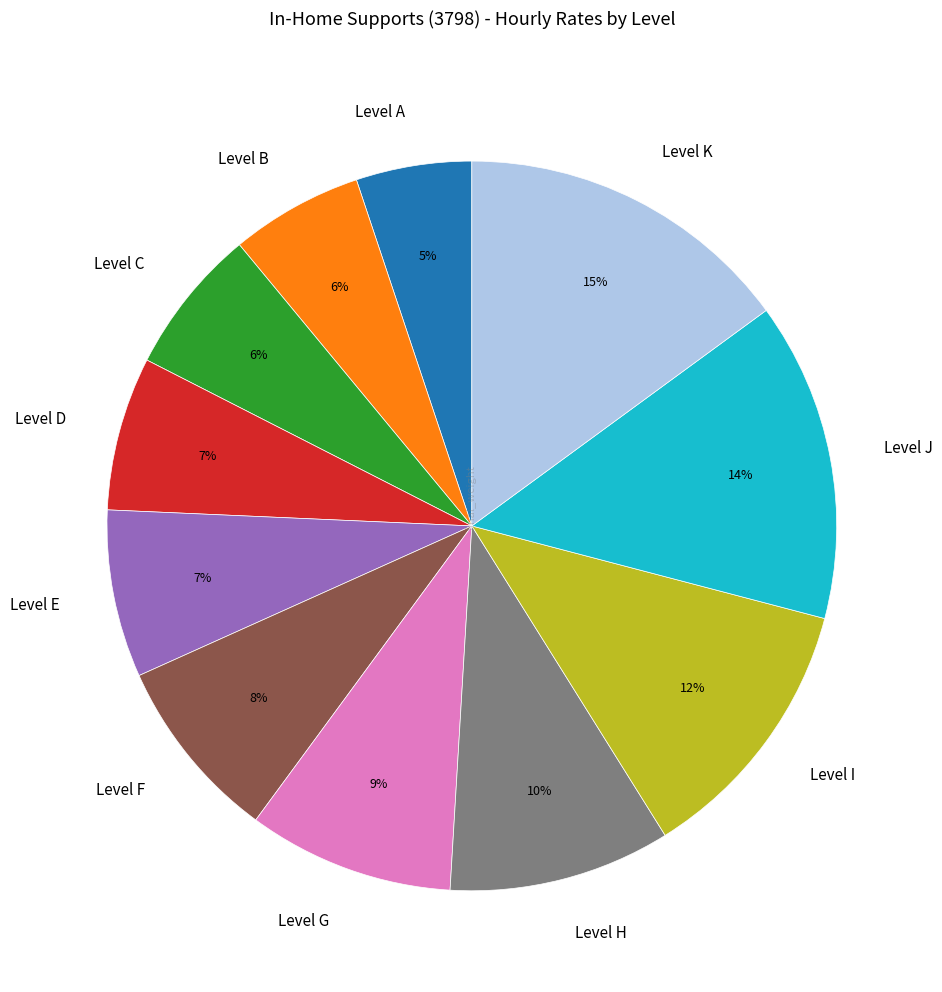

How many slices are in this pie chart?

11